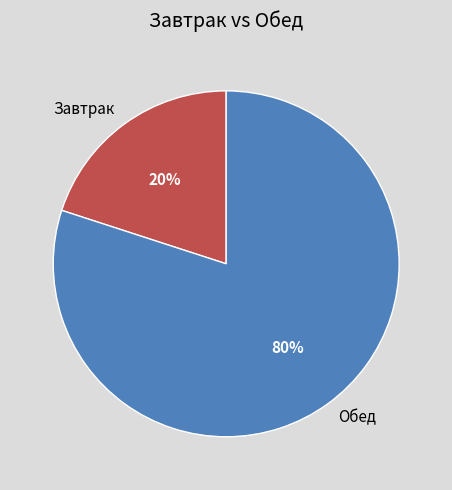

How many segments does this pie chart have?

2